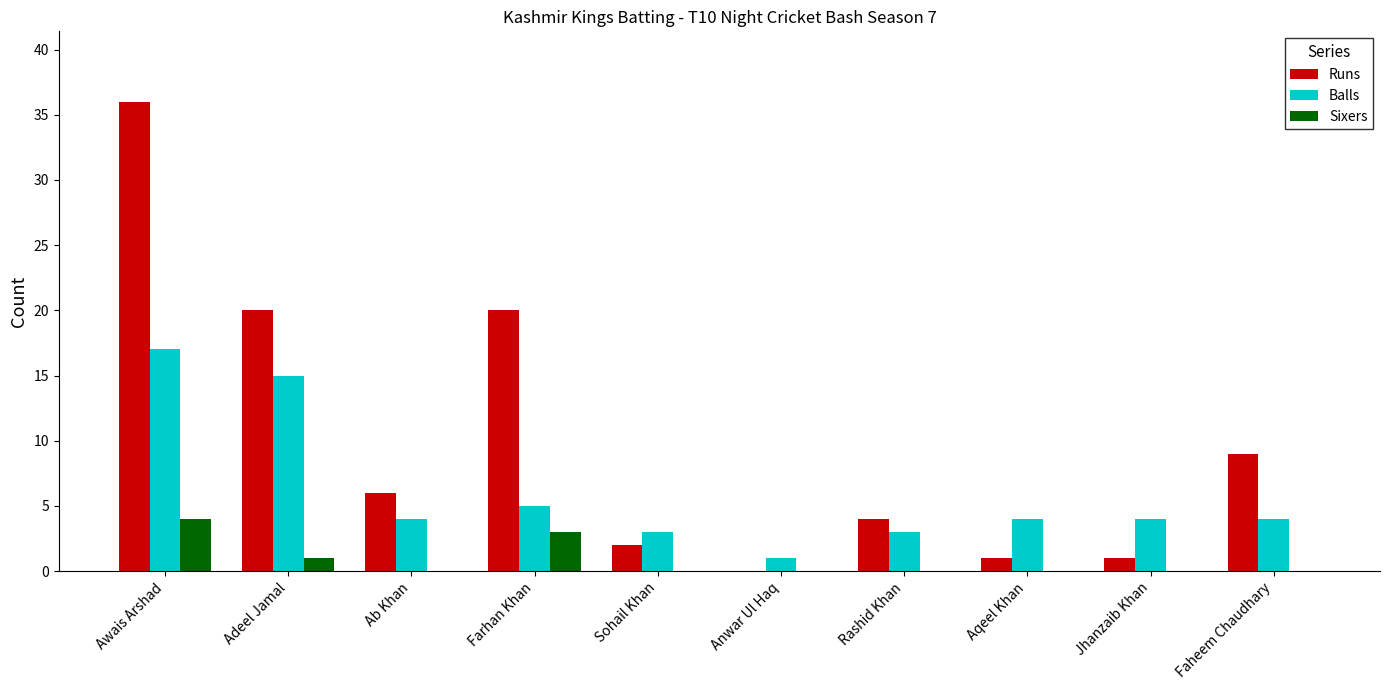

Which category has the highest value in the Runs series?

Awais Arshad